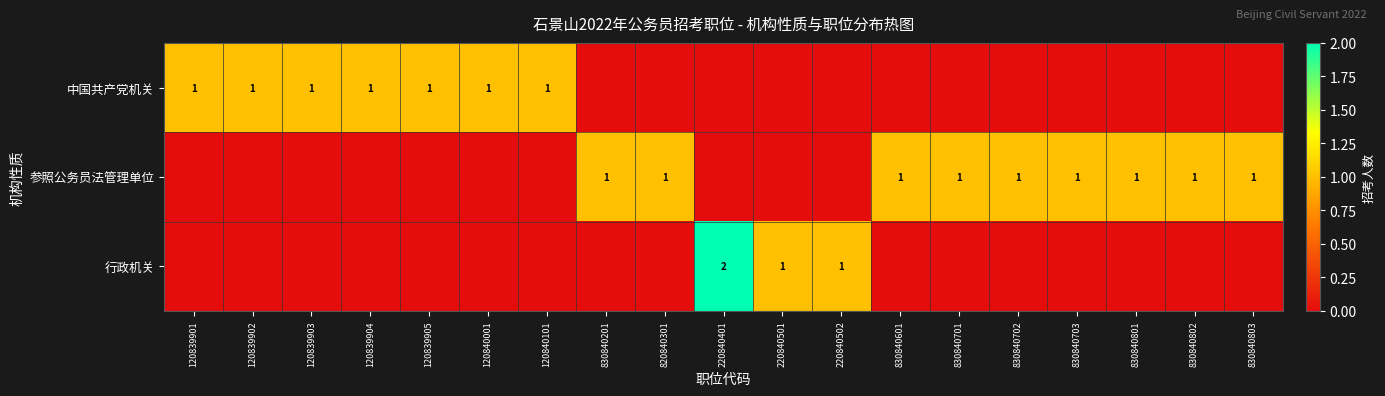

True or false: 参照公务员法管理单位 has a value of 1 at 830840802.

True